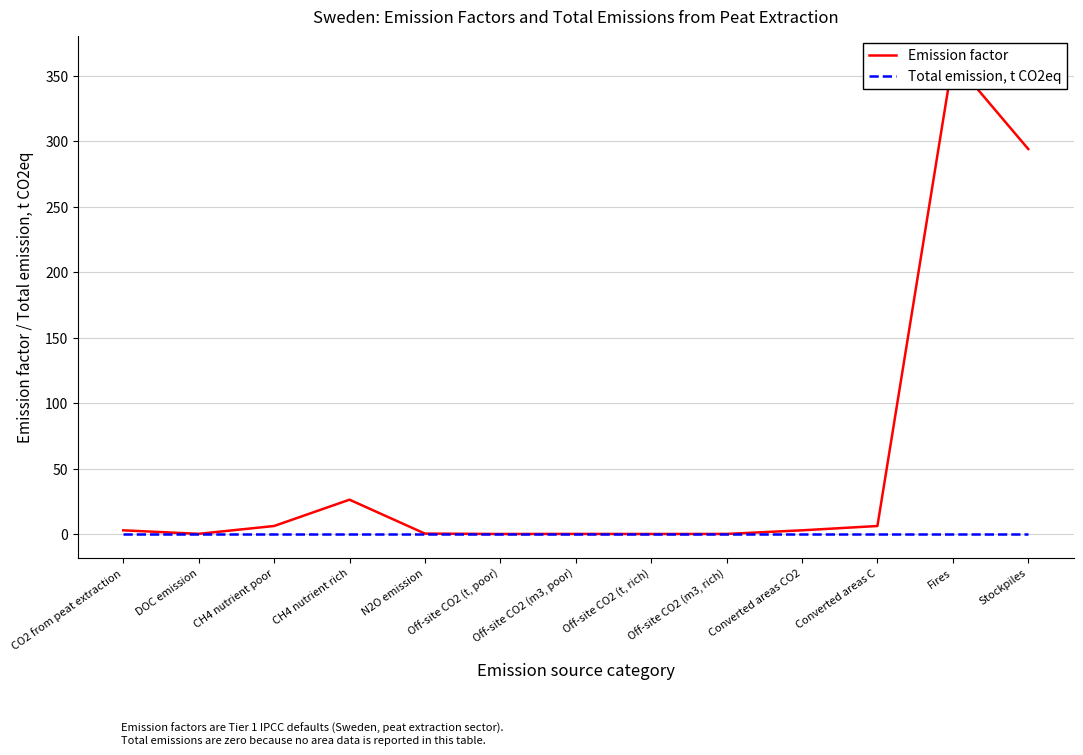

Where is Total emission, t CO2eq nearest to the value 0?

CO2 from peat extraction